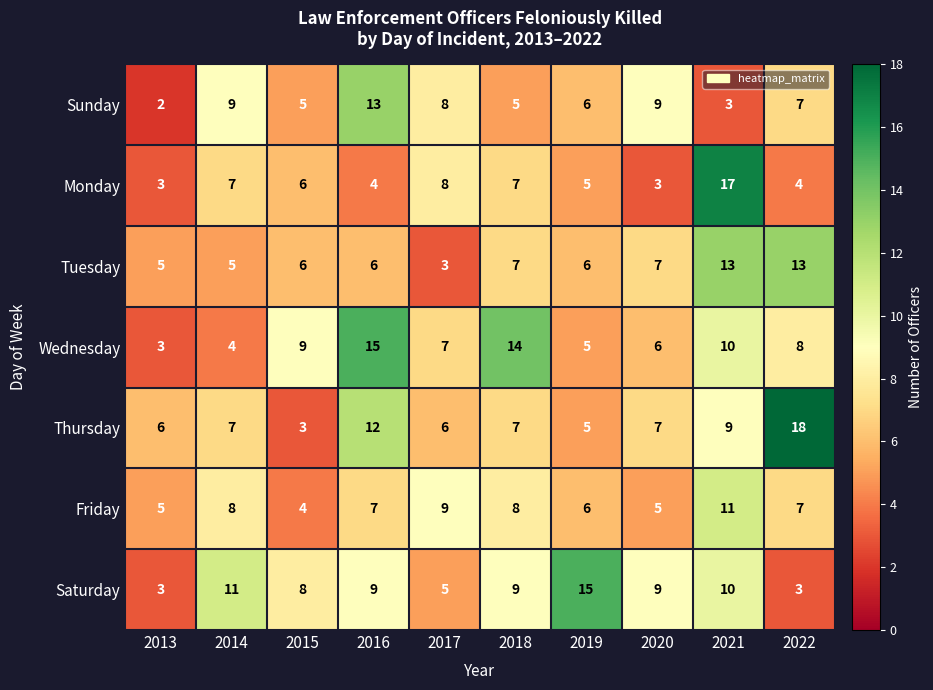

At which category is the sum across all series the highest?

2021